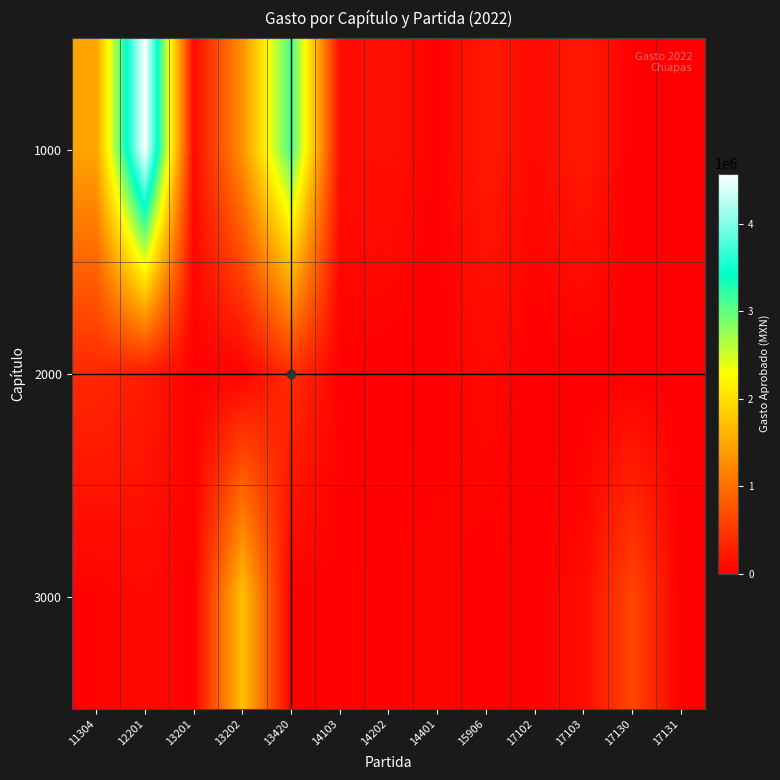

At 13201, list the series in order from smallest to largest.

3000, 2000, 1000